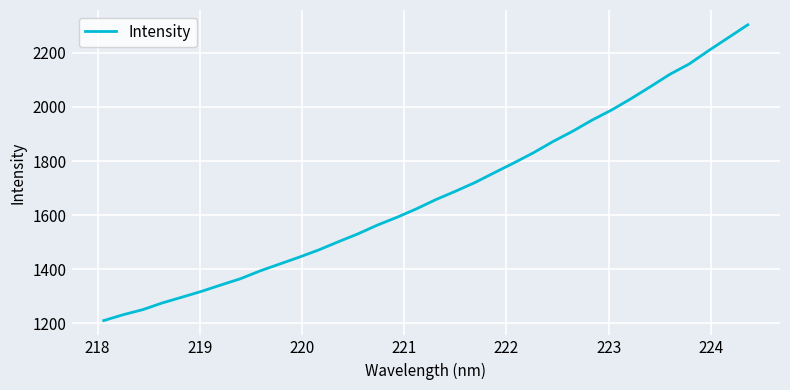

What is the difference between the maximum and minimum values?

1093.6